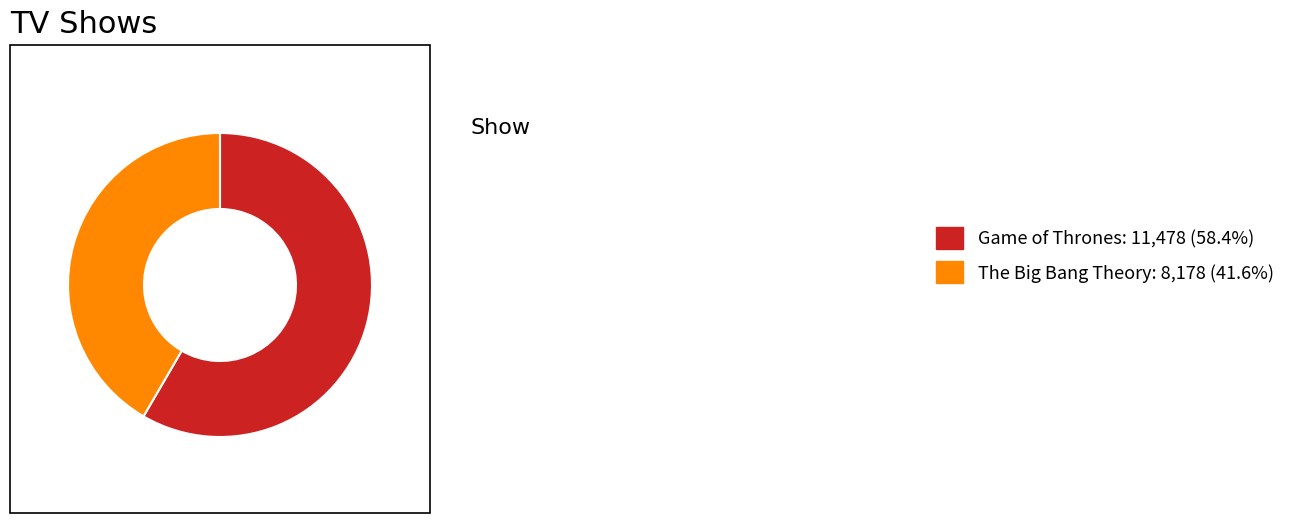

Is The Big Bang Theory the majority of the pie?

No